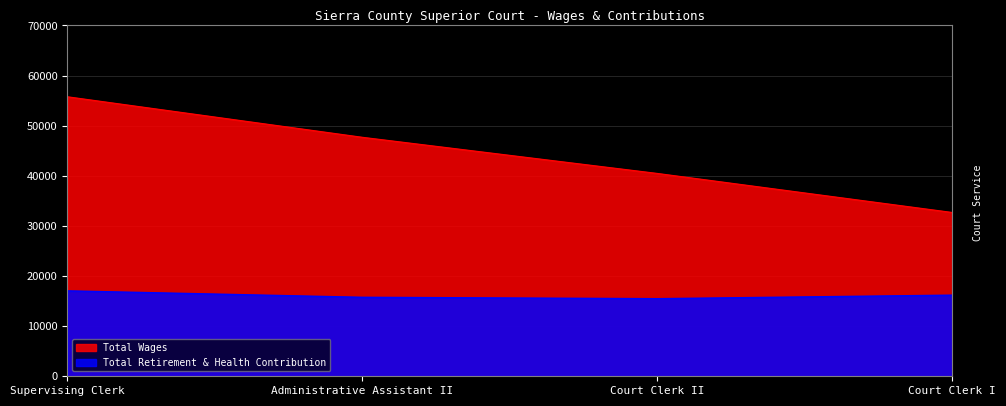

Rank the series by their maximum value, from lowest to highest.

Total Retirement & Health Contribution, Total Wages